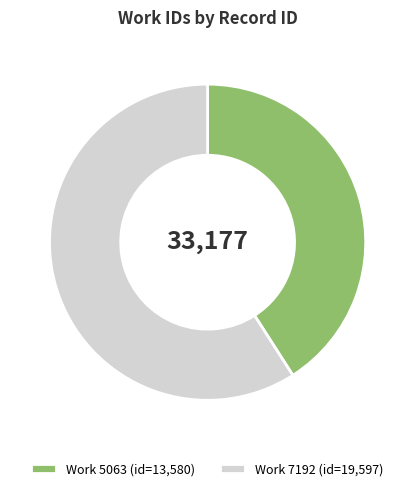

Between Work 5063 (id=13,580) and Work 7192 (id=19,597), which is larger?

Work 7192 (id=19,597)